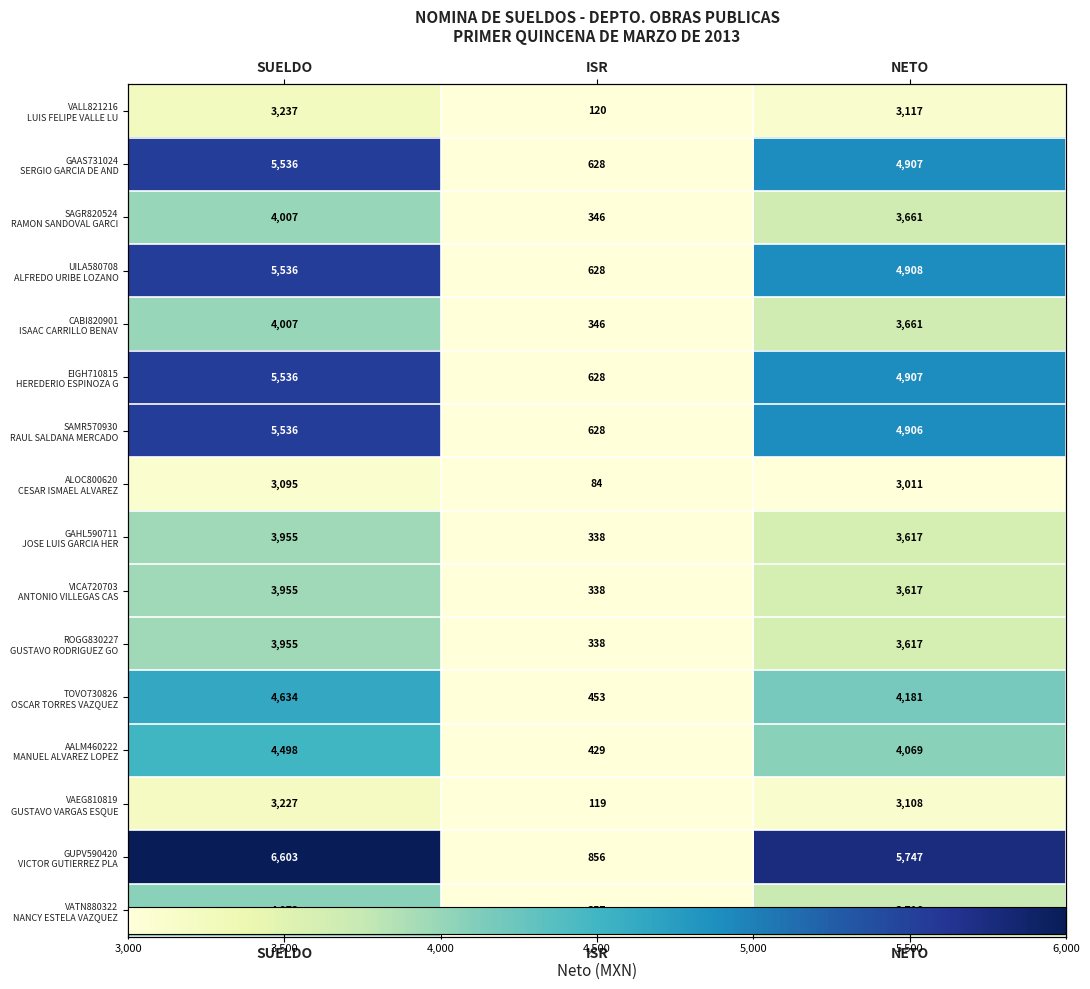

Which series has the largest total across all categories?

GUPV590420 VICTOR GUTIERREZ PLA